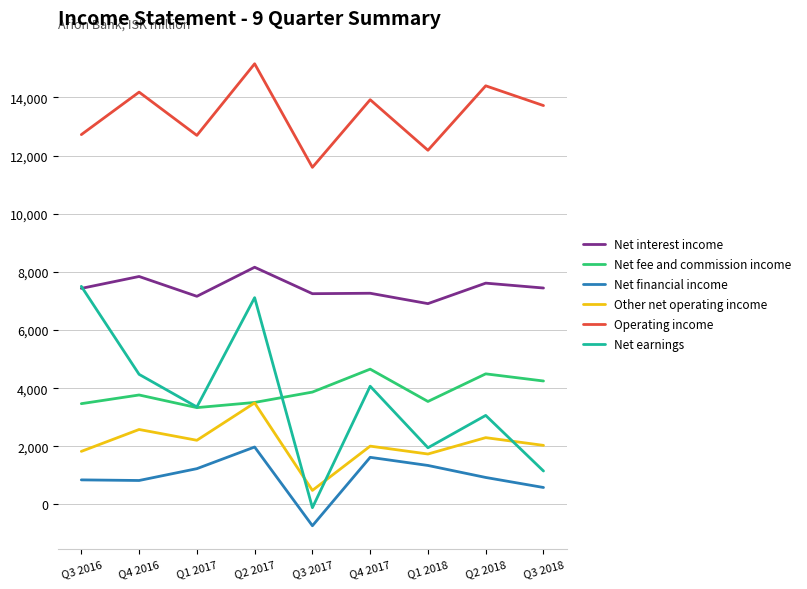

What is the spread (max minus min) of values at Q3 2016?

11878.7